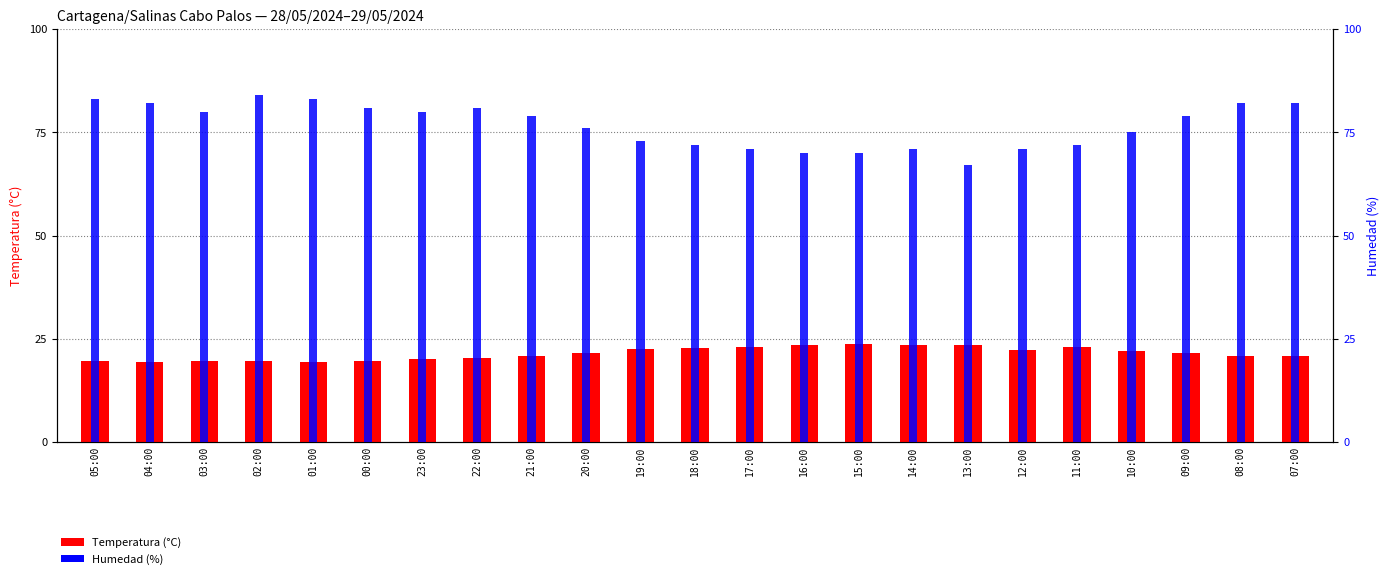

At which label is Temperatura (°C) closest to 21?

08:00